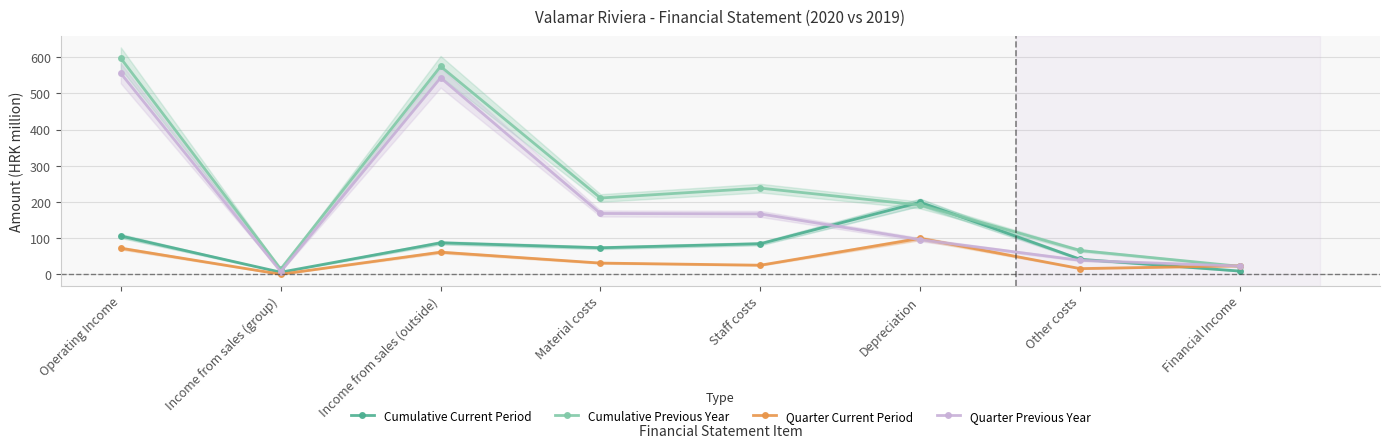

How many values in the Cumulative Previous Year series exceed 211?

4